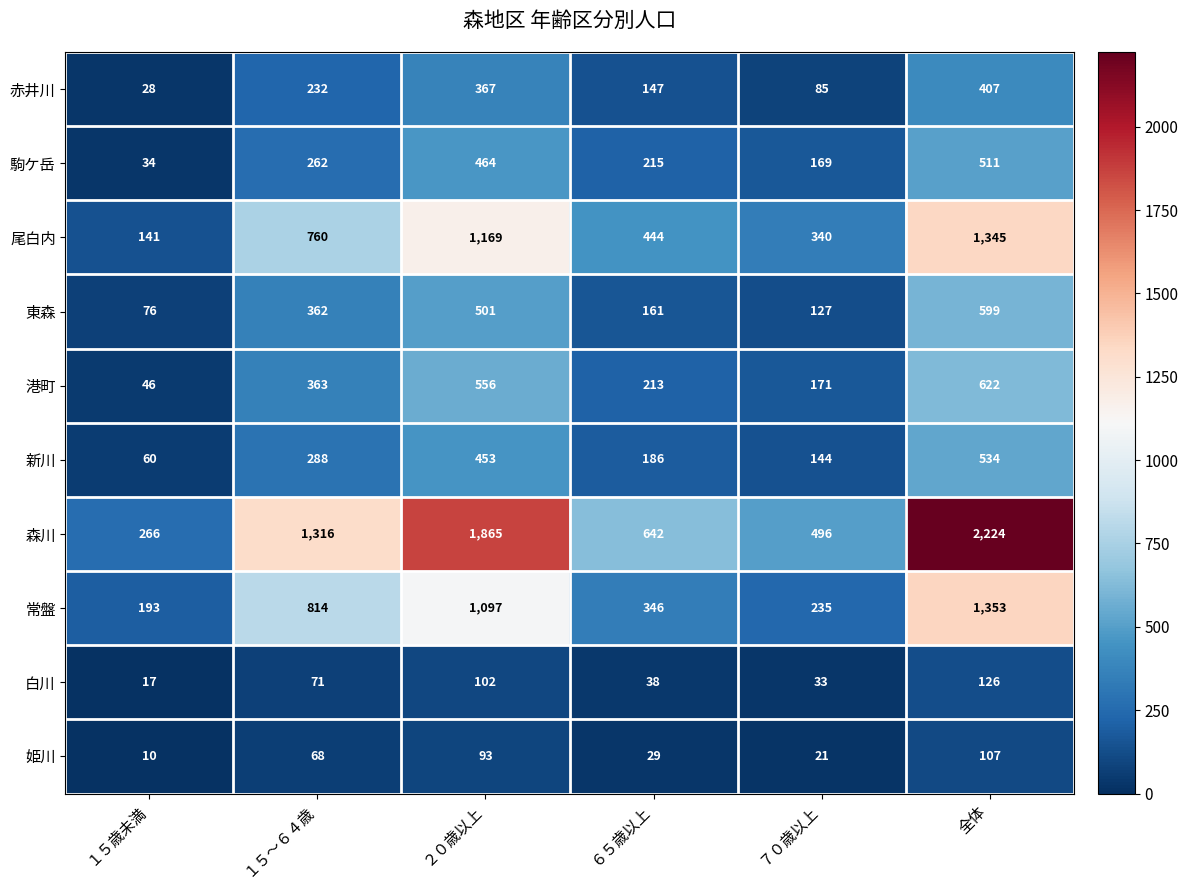

What is the maximum value shown in the chart?

2224